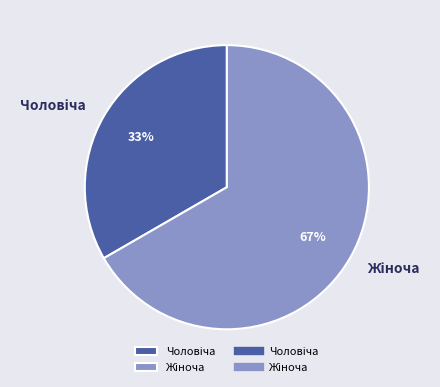

Does any single category account for the majority?

Yes